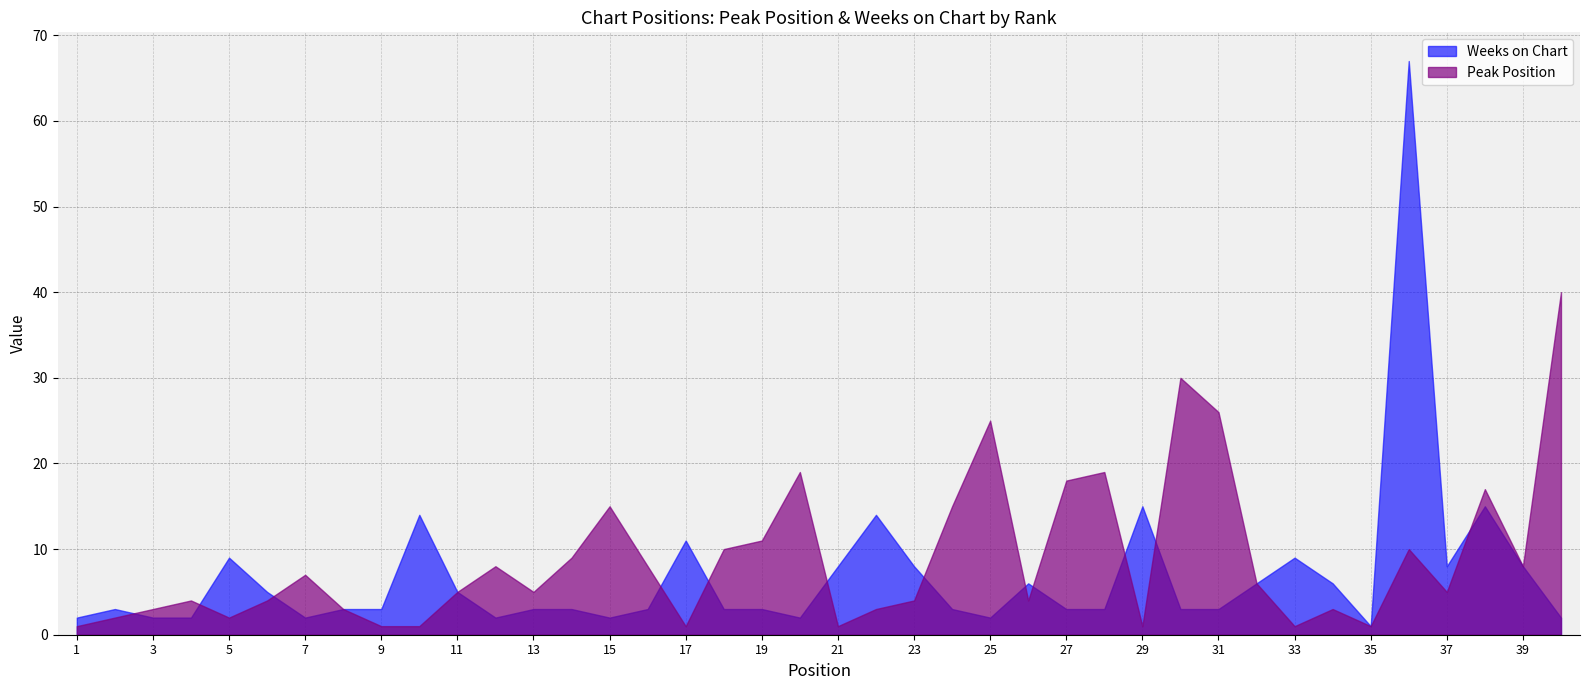

How many interior local valleys does the Weeks on Chart series have?

7